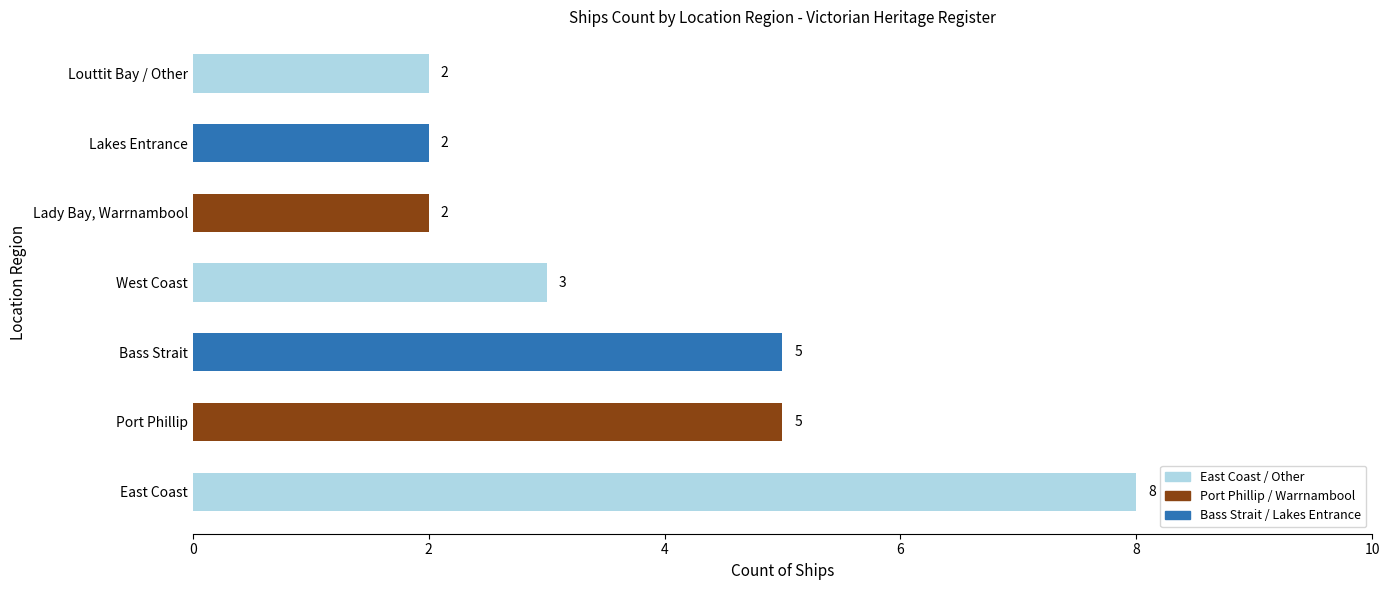

What is the approximate value at Bass Strait?

5